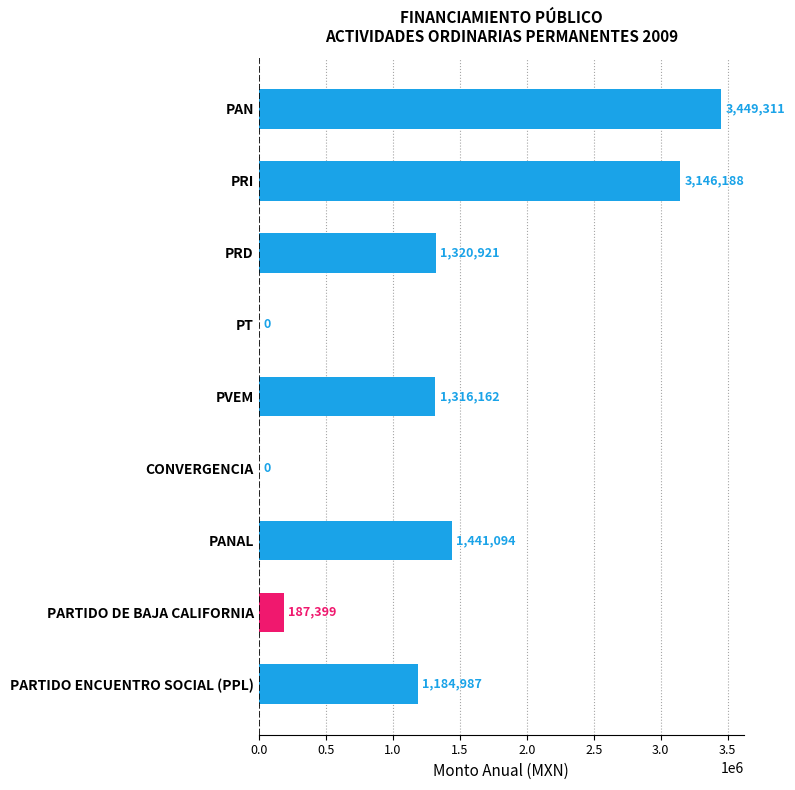

Between PVEM and PARTIDO ENCUENTRO SOCIAL (PPL), which is larger?

PVEM